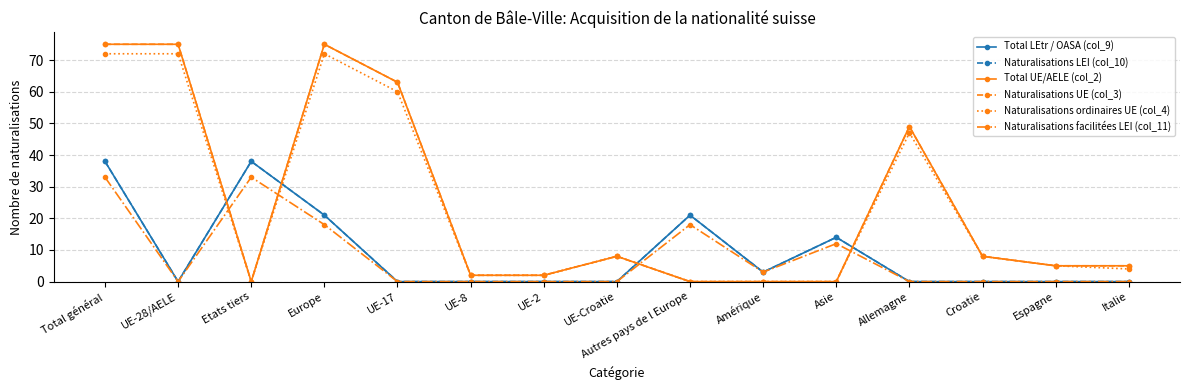

True or false: Naturalisations ordinaires UE (col_4) has more than 1 points higher than both neighbors.

True